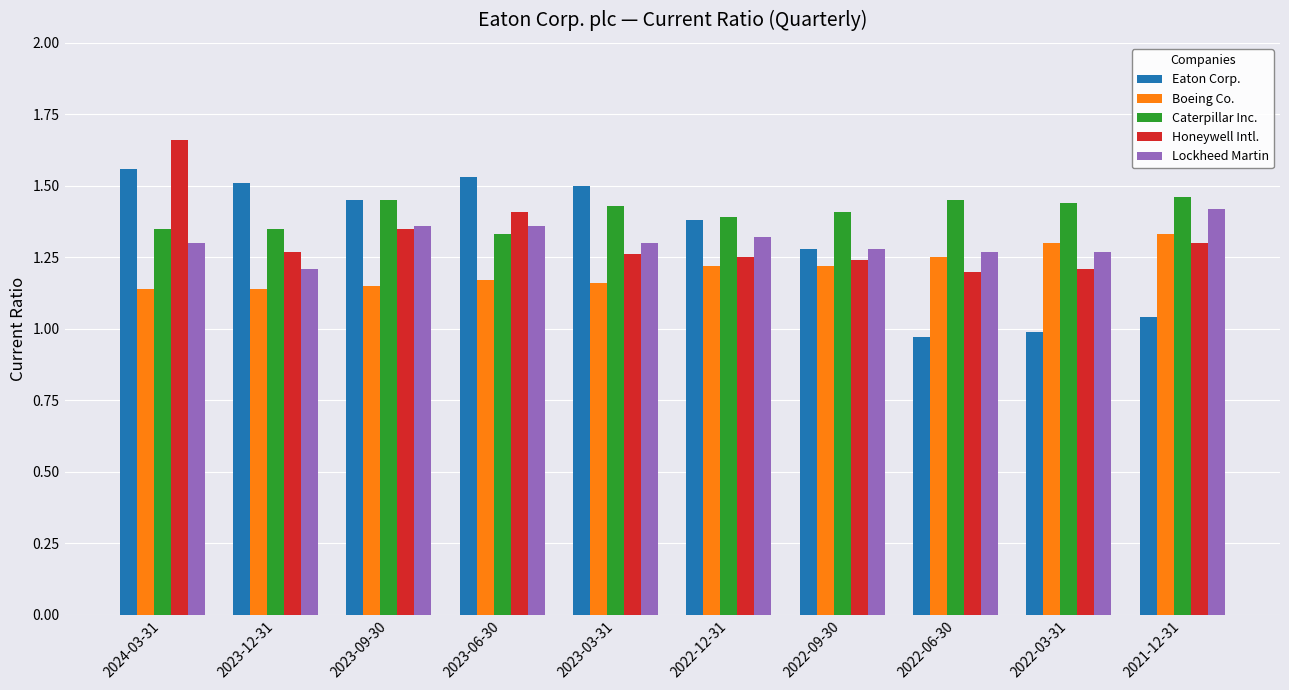

Is the value of Honeywell Intl. at 2022-12-31 greater than the value of Boeing Co. at 2023-03-31?

Yes